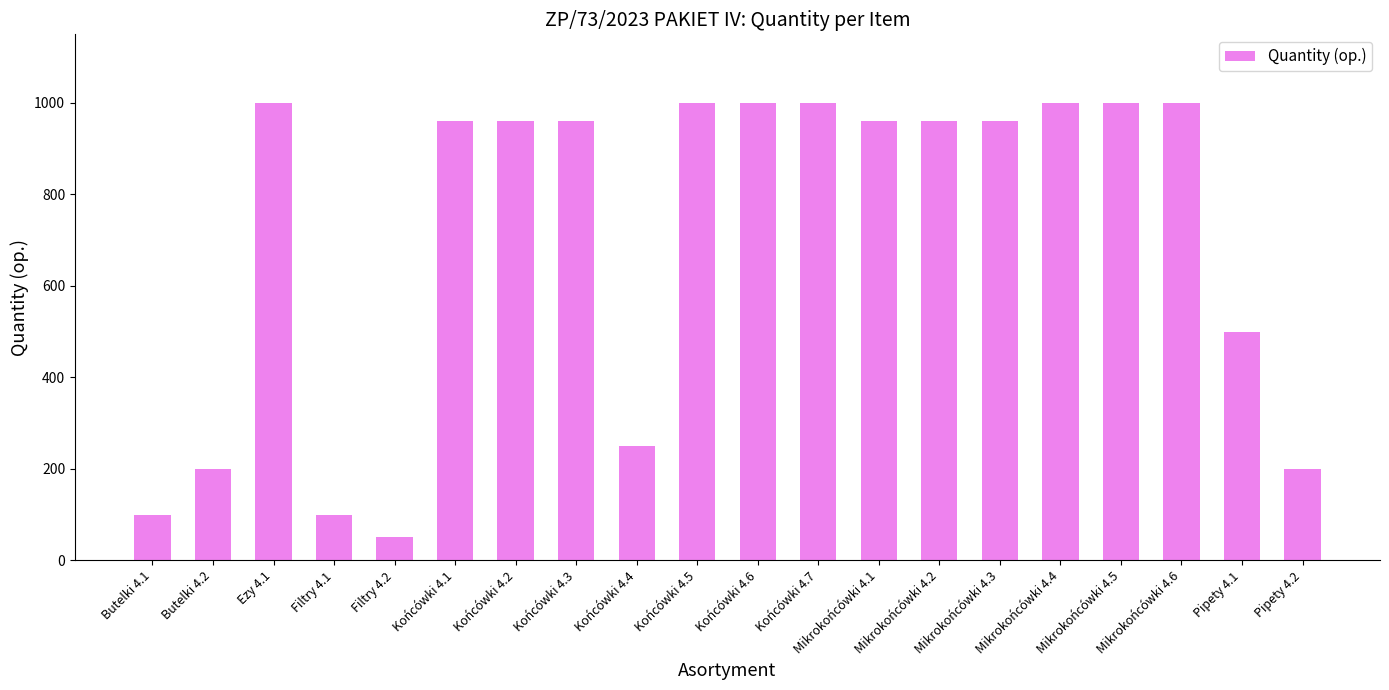

What is the difference between the maximum and minimum values?

950